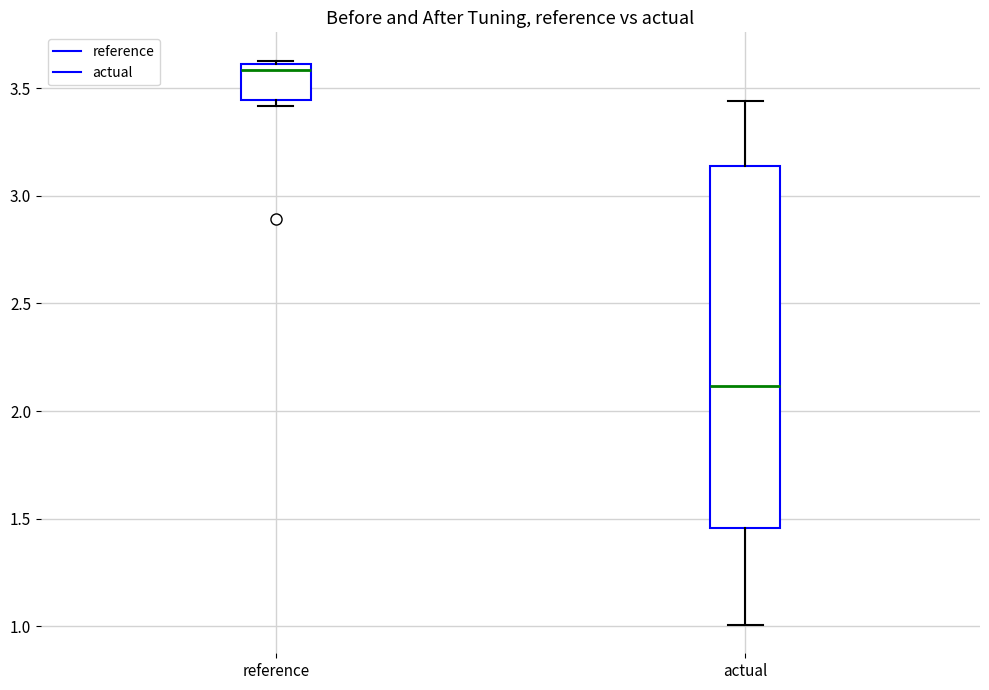

Which box is the tallest, from its lower edge to its upper edge?

actual